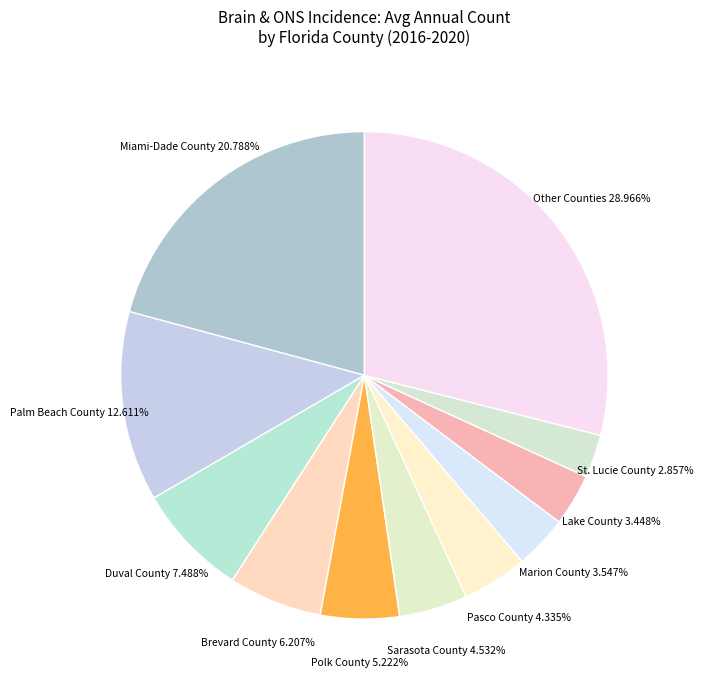

Is Sarasota County the majority of the pie?

No